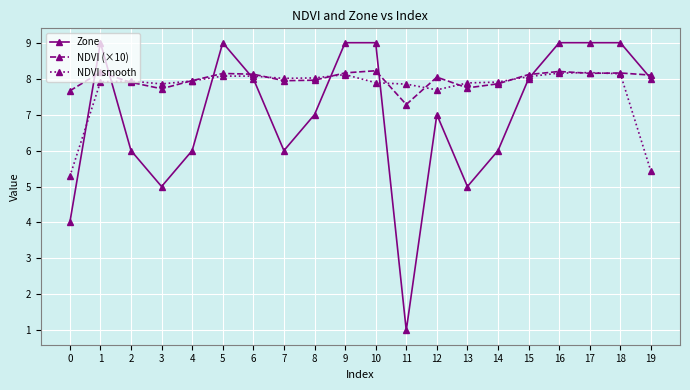

Which series ends up on top after the final intersection of Zone and NDVI (×10)?

NDVI (×10)